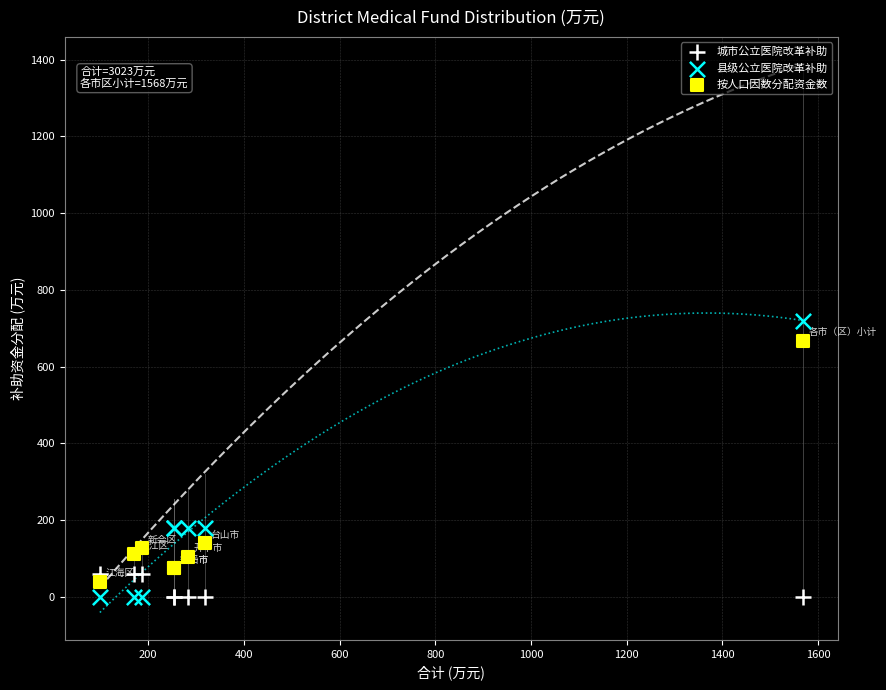

Which series contains the highest Y value?

县级公立医院改革补助